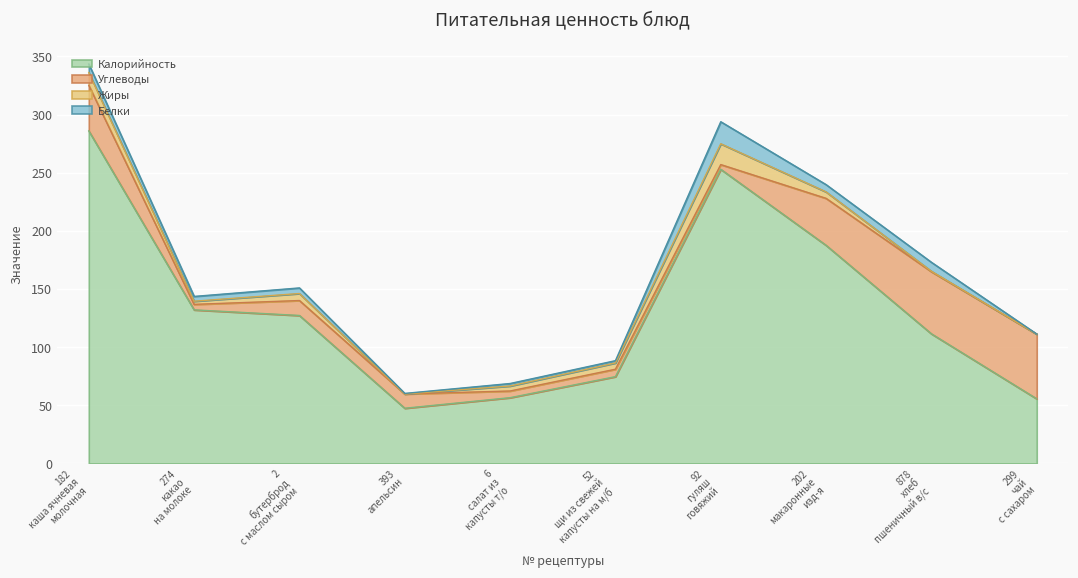

What are all the series names shown in the legend?

Калорийность, Углеводы, Жиры, Белки